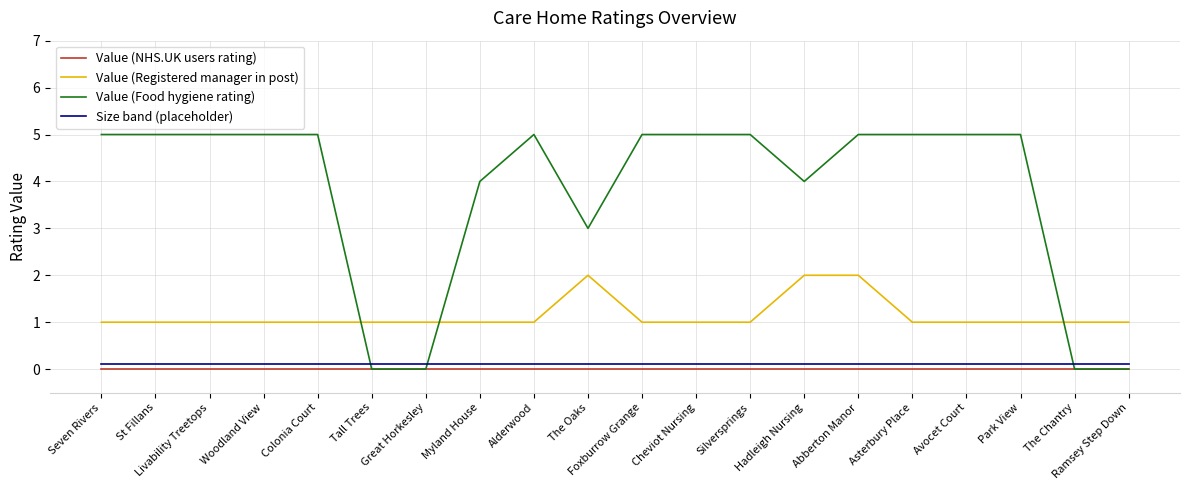

True or false: Value (NHS.UK users rating) and Value (Registered manager in post) cross at least once.

False